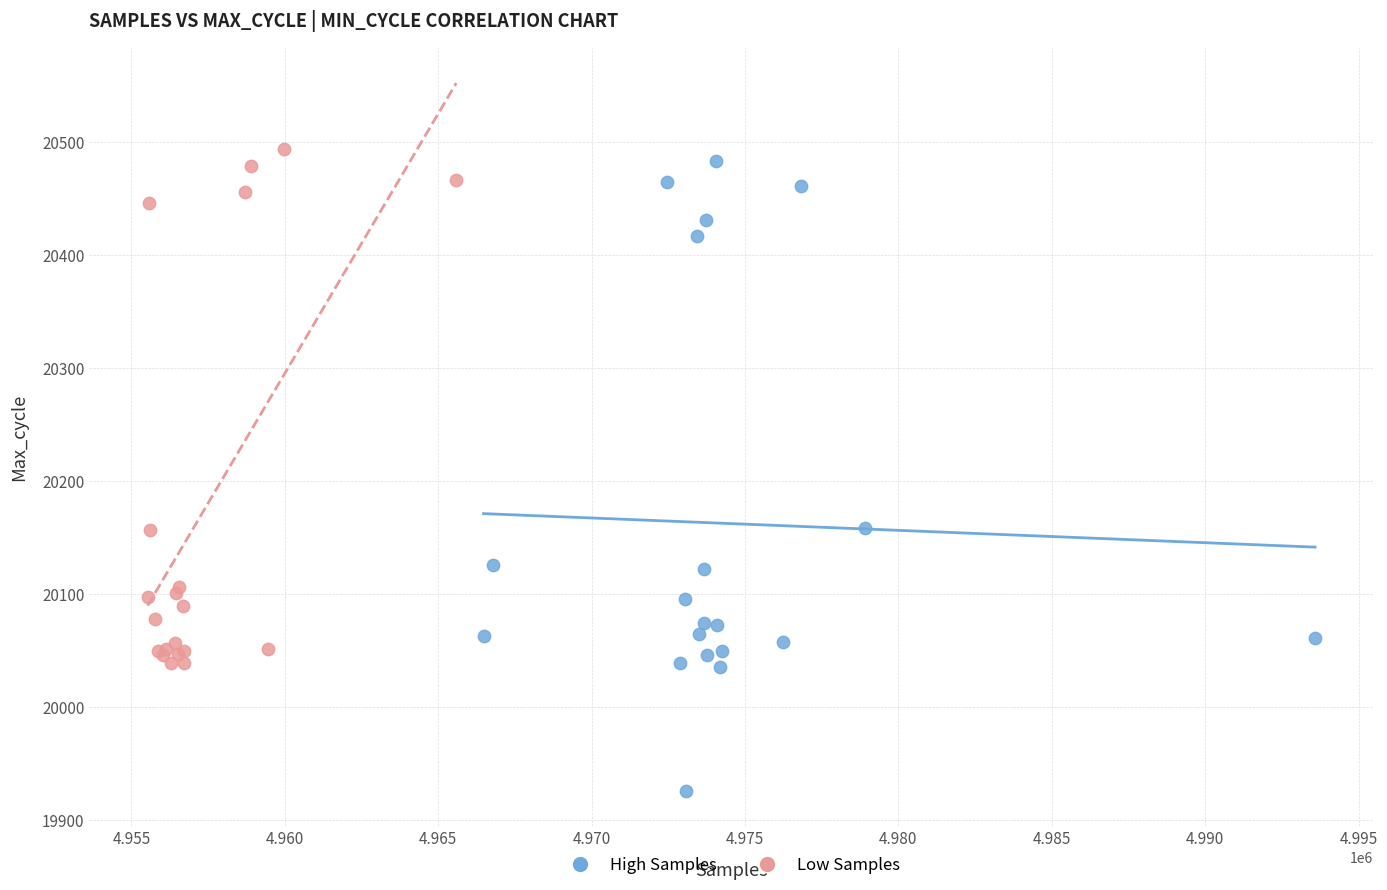

Which series has the widest spread of Y values?

High Samples